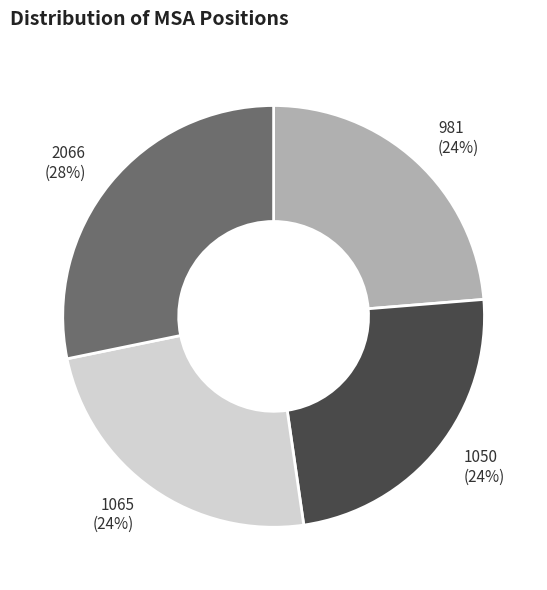

To the nearest percent, what is the average slice percentage?

25%